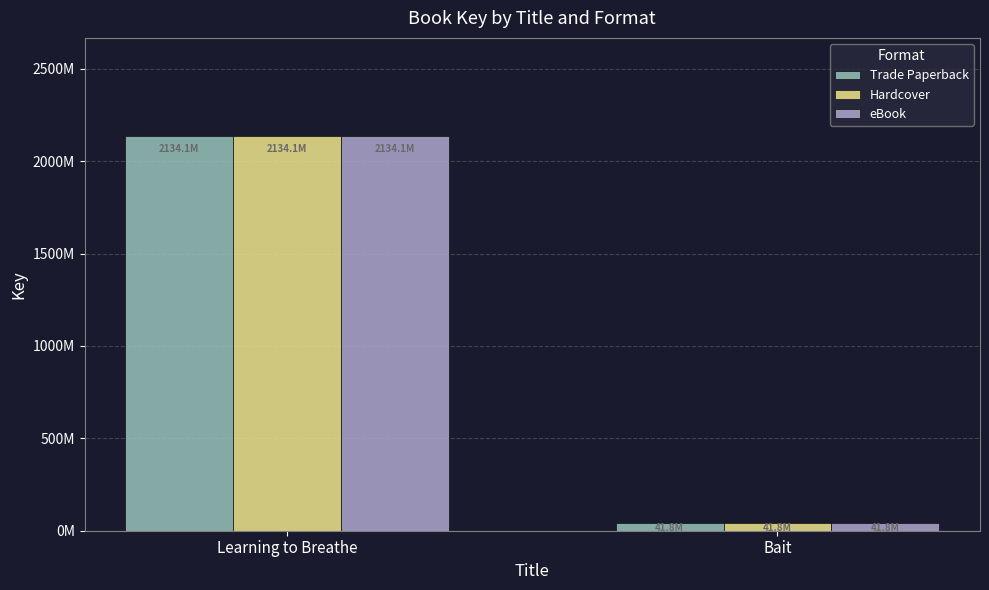

The Hardcover series shows 41826158 at Bait. True or false?

True